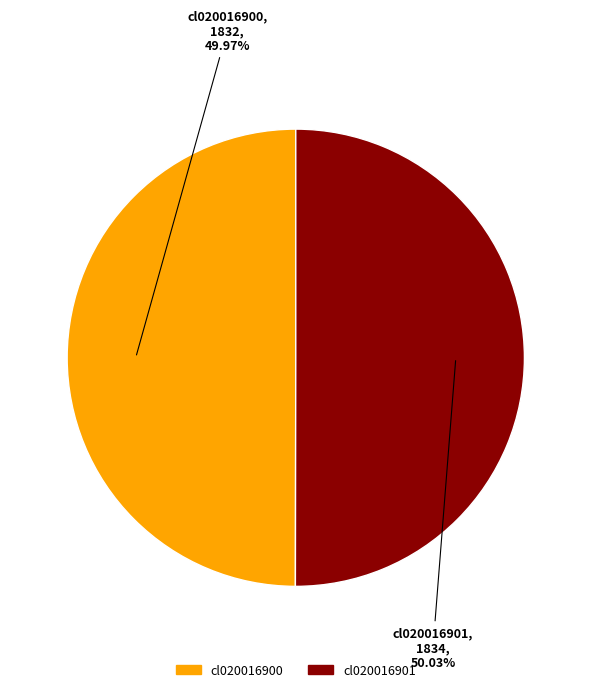

Approximately how many times larger is the value at cl020016900 compared to cl020016901?

1.0